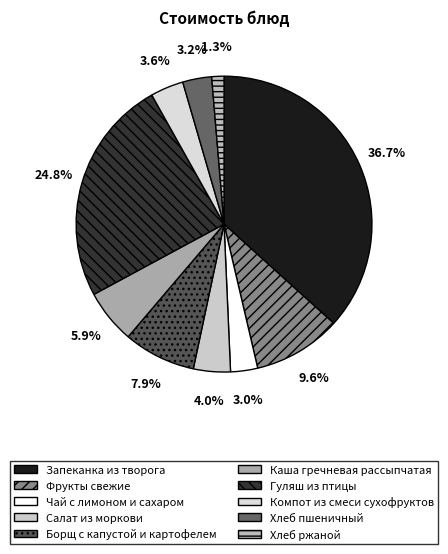

To the nearest percent, what is the difference between the Запеканка из творога and Гуляш из птицы slice percentages?

12%